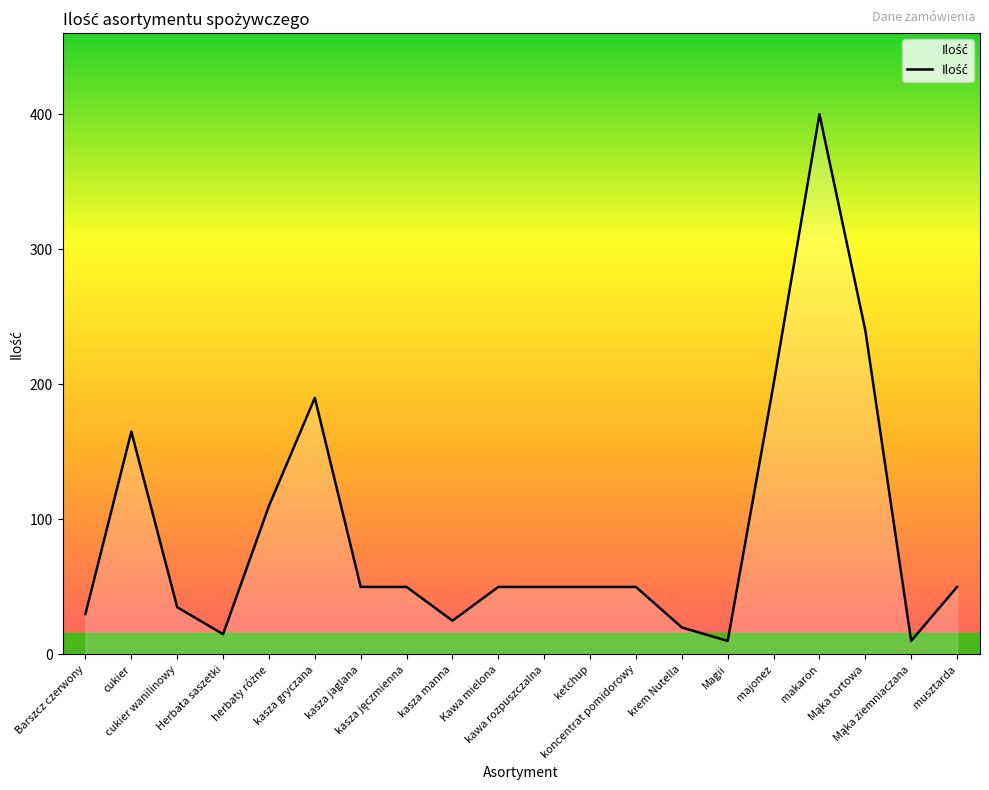

What is the minimum value shown in the chart?

10